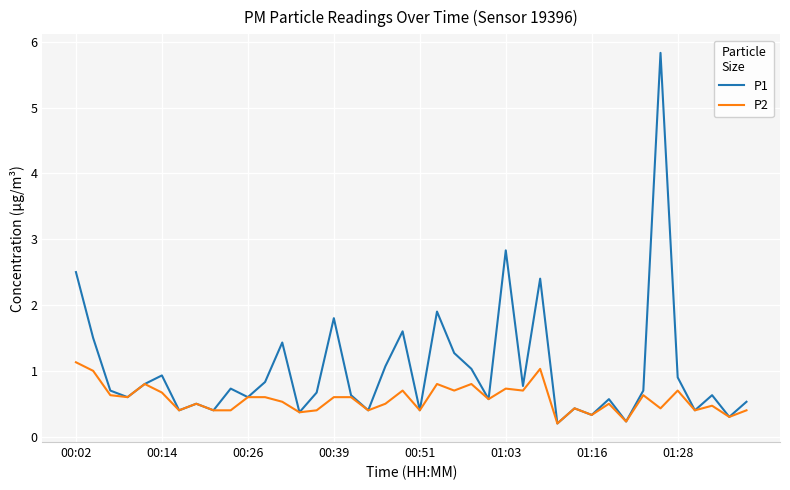

At how many categories does at least one series exceed 4?

1